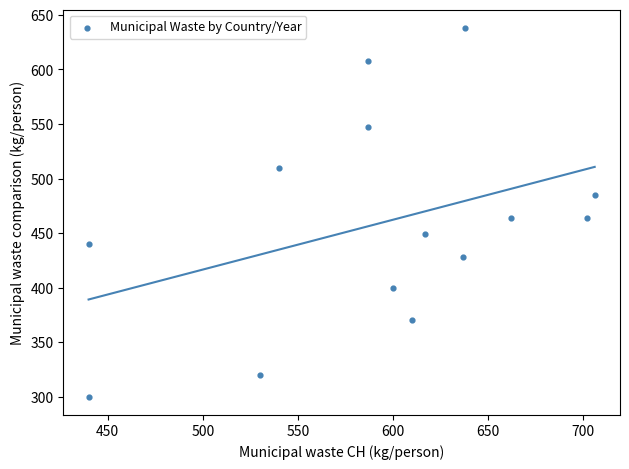

What is the range of X values (max minus min)?

266